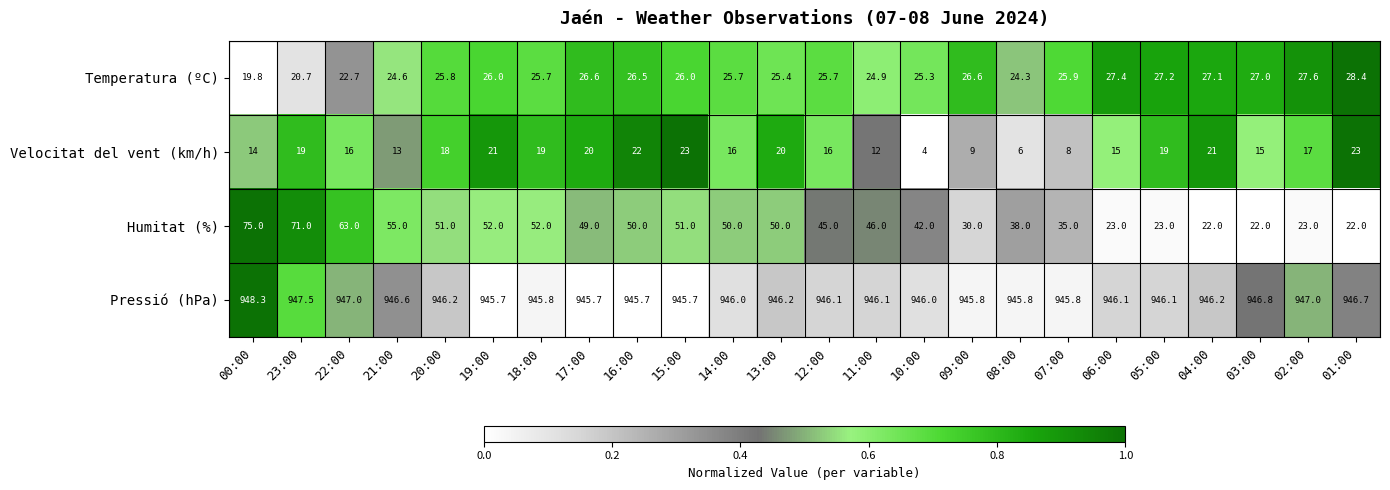

Read the Velocitat del vent (km/h) value at 06:00.

15.0